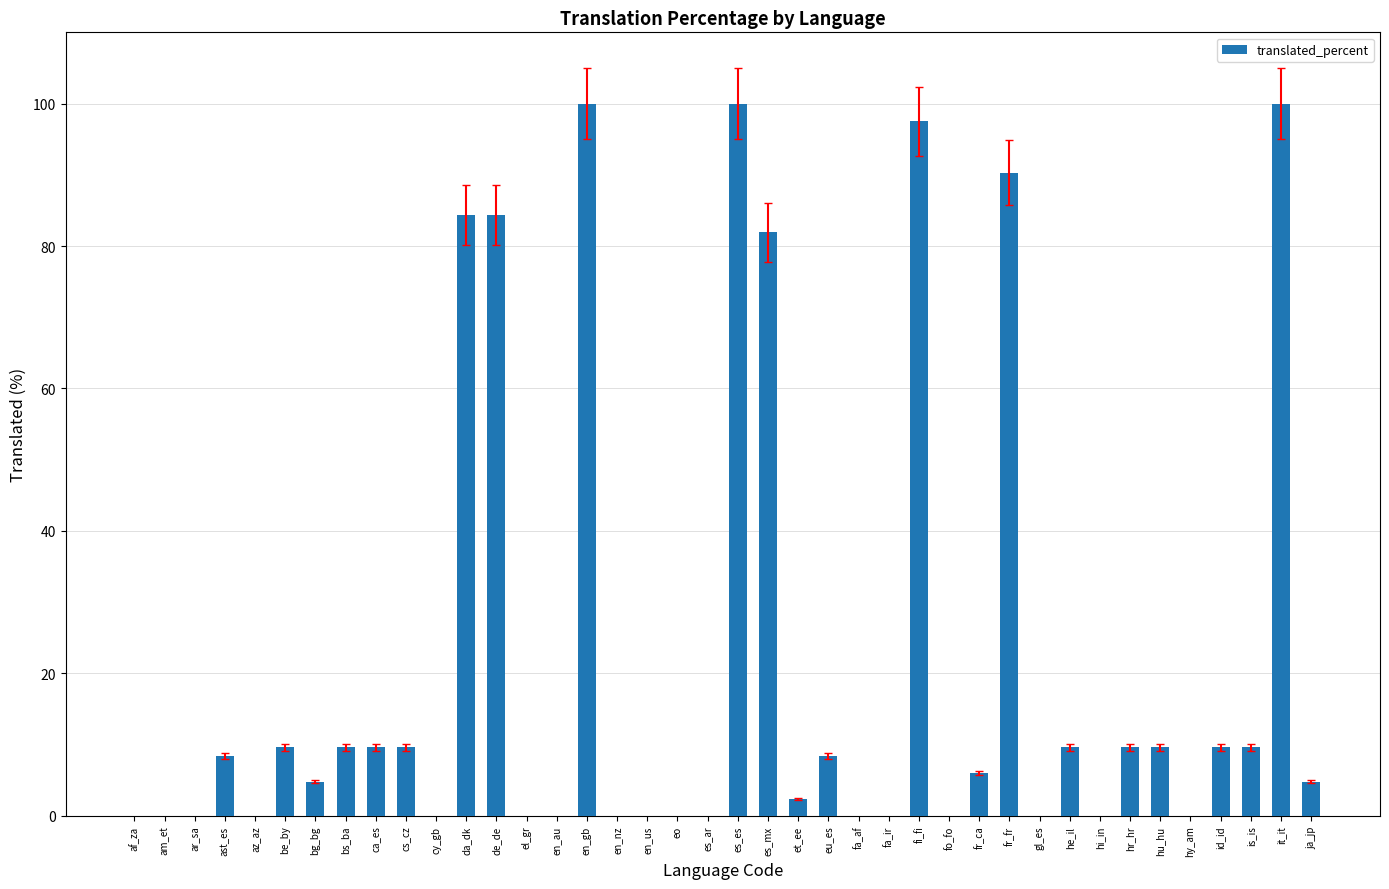

How many data points does each series have?

40